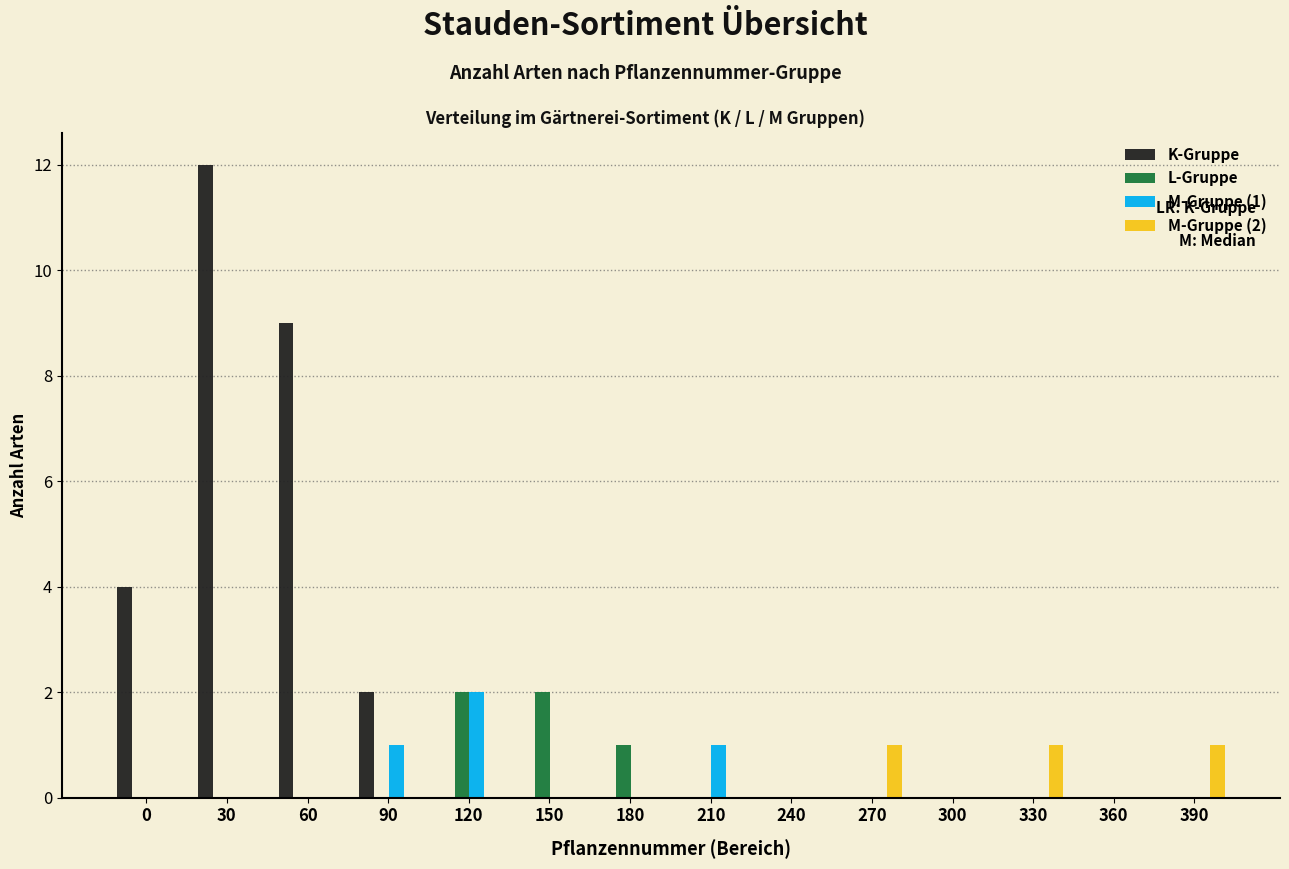

What is the greatest value displayed?

12